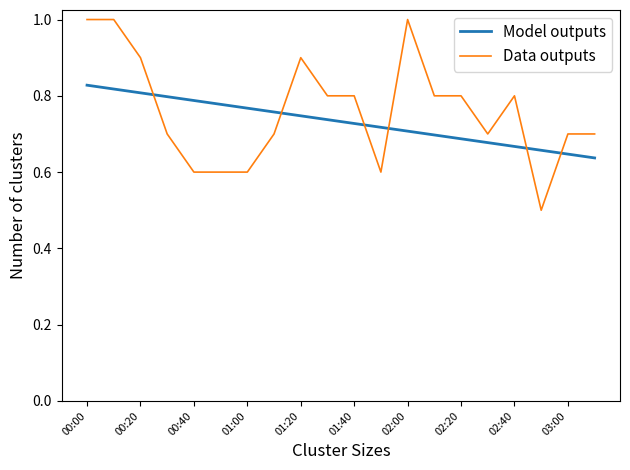

How many times do Model outputs and Data outputs cross each other?

6